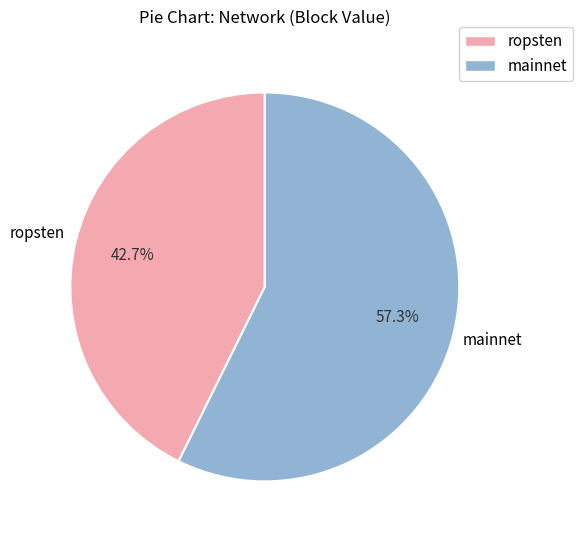

Does any single category account for the majority?

Yes